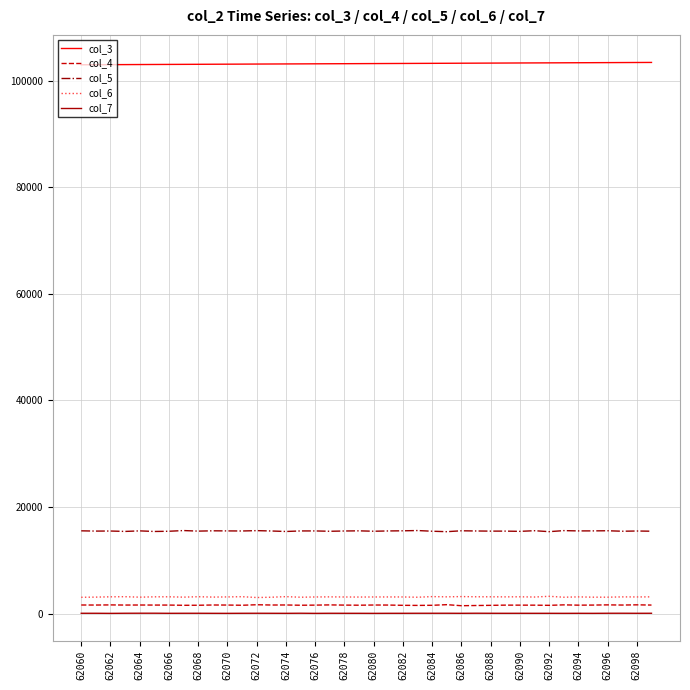

What is the average value of the col_4 series?

1595